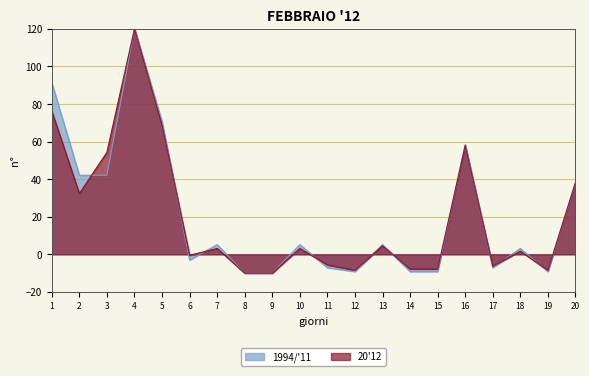

Reading right to left, what are all the values shown in this chart?

1994/'11: 20=38.0	19=-9.2	18=3.1	17=-7.1	16=58.5	15=-9.2	14=-9.2	13=5.2	12=-9.2	11=-7.1	10=5.2	9=-10.0	8=-10.0	7=5.2	6=-3.0	5=70.8	4=120.0	3=42.1	2=42.1	1=91.3
20'12: 20=38.2	19=-8.5	18=1.7	17=-6.3	16=57.9	15=-7.8	14=-7.8	13=4.6	12=-8.5	11=-5.6	10=3.1	9=-10.0	8=-10.0	7=3.1	6=-0.5	5=68.9	4=120.0	3=54.3	2=32.4	1=76.2